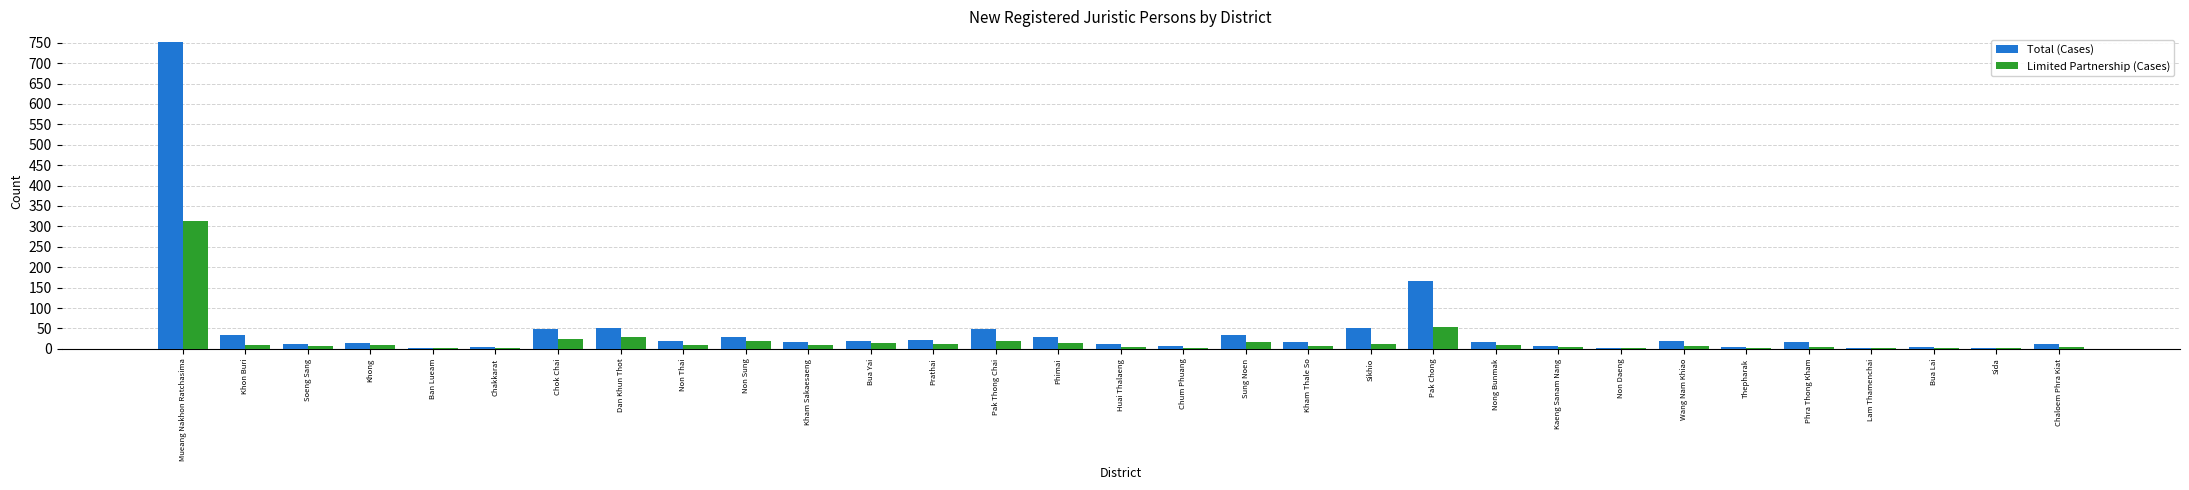

What are all the series names shown in the legend?

Total (Cases), Limited Partnership (Cases)